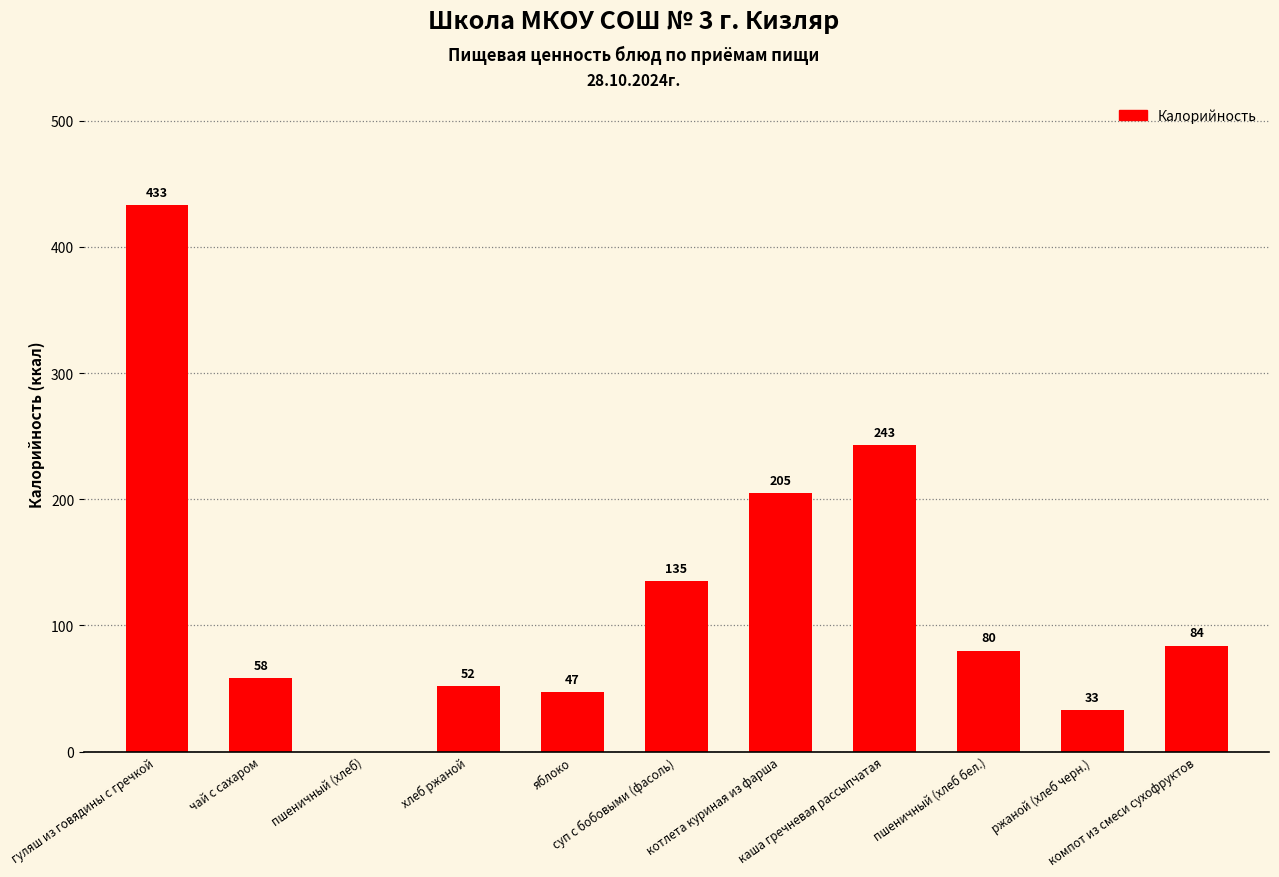

What value does the data have at пшеничный (хлеб бел.), to the nearest 10?

80